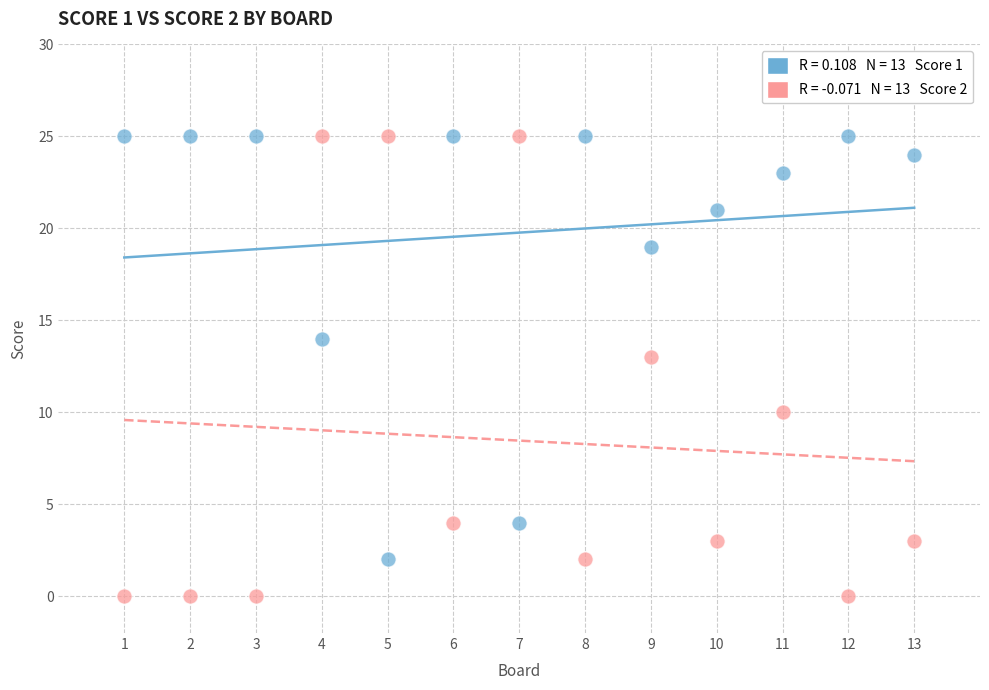

Across all series, what Y value is closest to 12?

13